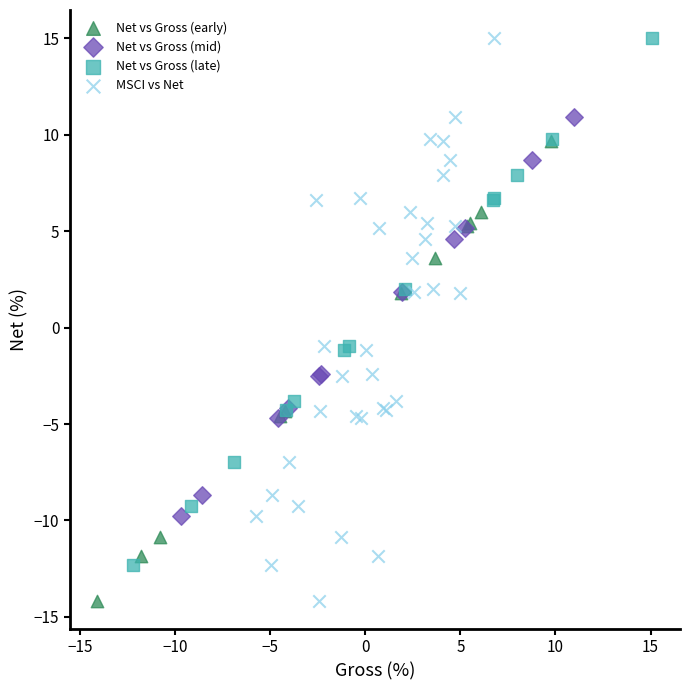

Which series has the widest spread of Y values?

MSCI vs Net